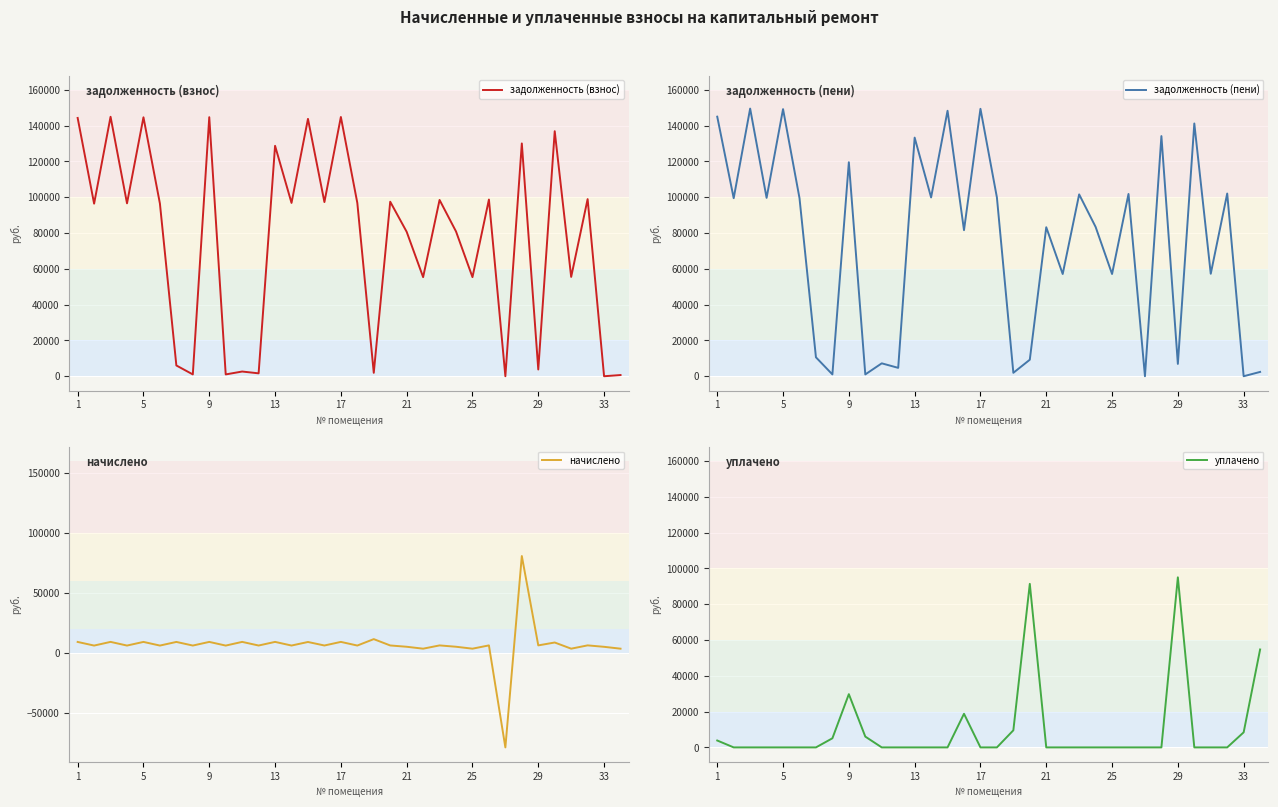

What are all the series names shown in the legend?

задолженность (взнос), задолженность (пени), начислено, уплачено